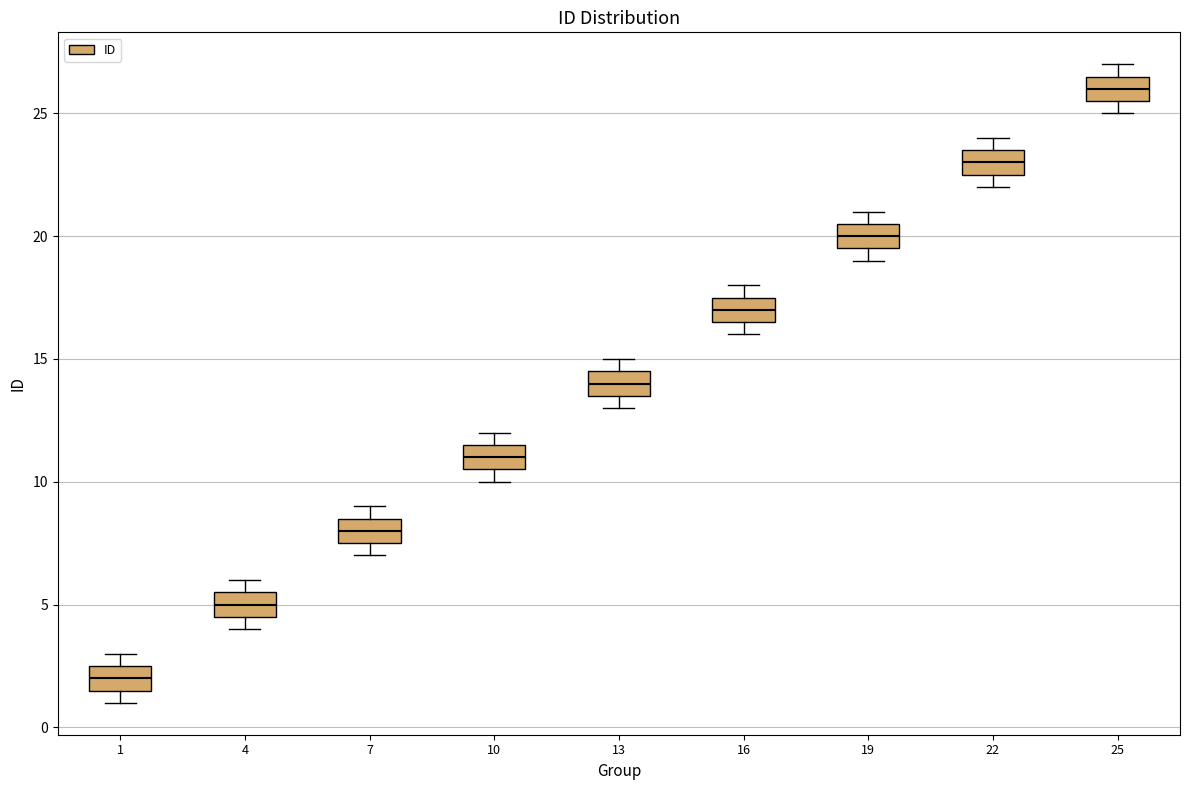

Reading left to right, transcribe this box plot: for each box, give where its median line is, the range the box spans, and where its two whiskers end, as read against the y-axis. The values are not printed on the chart, so give them approximately, as read against the axis.

1: median 2.0, box 1.5 to 2.5, whiskers 1.0 to 3.0
4: median 5.0, box 4.5 to 5.5, whiskers 4.0 to 6.0
7: median 8.0, box 7.5 to 8.5, whiskers 7.0 to 9.0
10: median 11.0, box 10.5 to 11.5, whiskers 10.0 to 12.0
13: median 14.0, box 13.5 to 14.5, whiskers 13.0 to 15.0
16: median 17.0, box 16.5 to 17.5, whiskers 16.0 to 18.0
19: median 20.0, box 19.5 to 20.5, whiskers 19.0 to 21.0
22: median 23.0, box 22.5 to 23.5, whiskers 22.0 to 24.0
25: median 26.0, box 25.5 to 26.5, whiskers 25.0 to 27.0